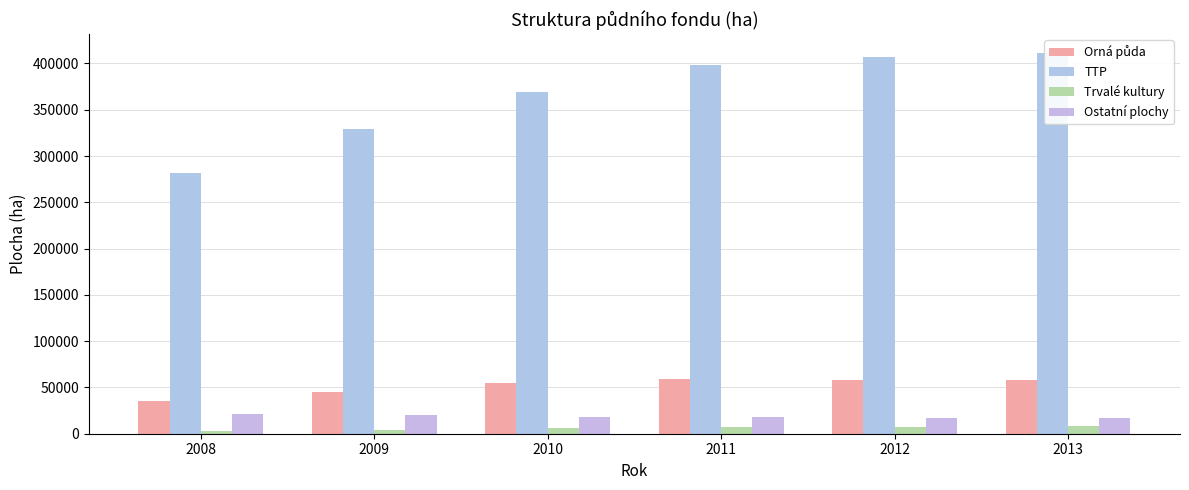

Reading left to right, list all the values displayed in this chart.

Orná půda: 2008=35178	2009=44906	2010=54937	2011=59281	2012=58489	2013=57654
TTP: 2008=281596	2009=329232	2010=369272	2011=398060	2012=407219	2013=411015
Trvalé kultury: 2008=3105	2009=4331	2010=5939	2011=7428	2012=7683	2013=7843
Ostatní plochy: 2008=21753	2009=19890	2010=18054	2011=18158	2012=17371	2013=16882